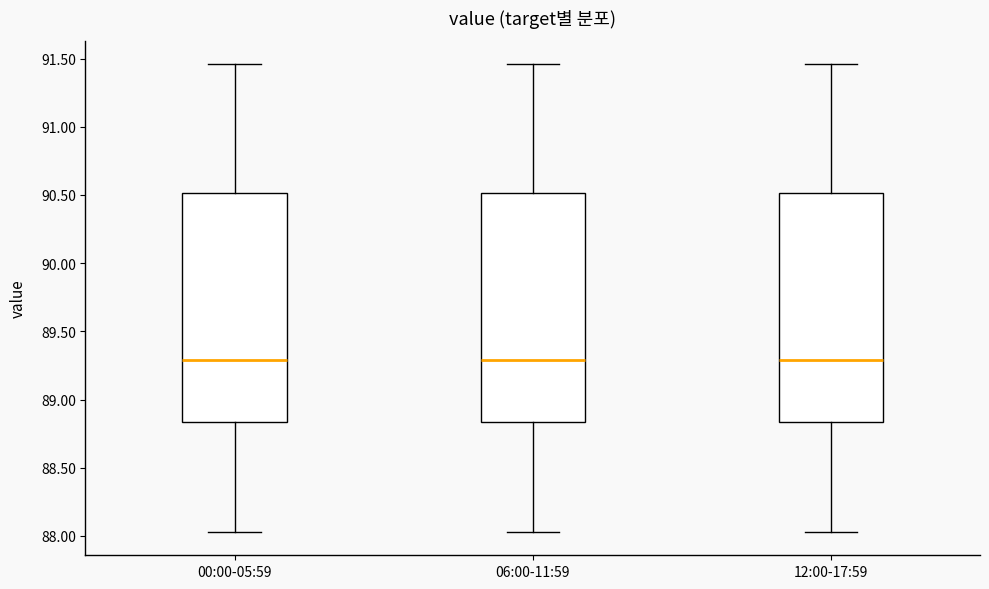

Reading left to right, read every box against the y-axis: the position of its median line, the range the box covers, and the ends of its whiskers. The values are not printed on the chart, so give them approximately, as read against the axis.

00:00-05:59: median 89.30, box 88.85 to 90.50, whiskers 88.05 to 91.45
06:00-11:59: median 89.30, box 88.85 to 90.50, whiskers 88.05 to 91.45
12:00-17:59: median 89.30, box 88.85 to 90.50, whiskers 88.05 to 91.45